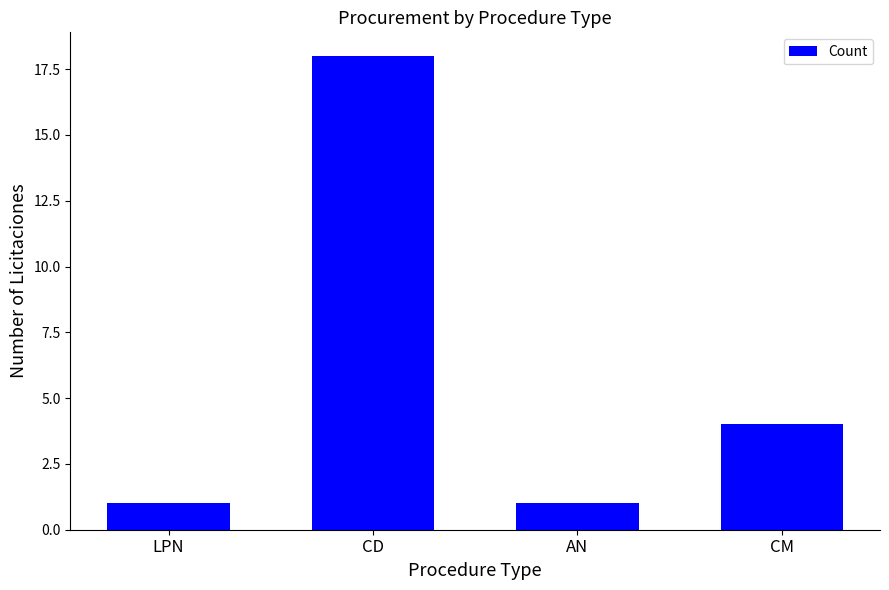

Does the chart contain any negative values?

No